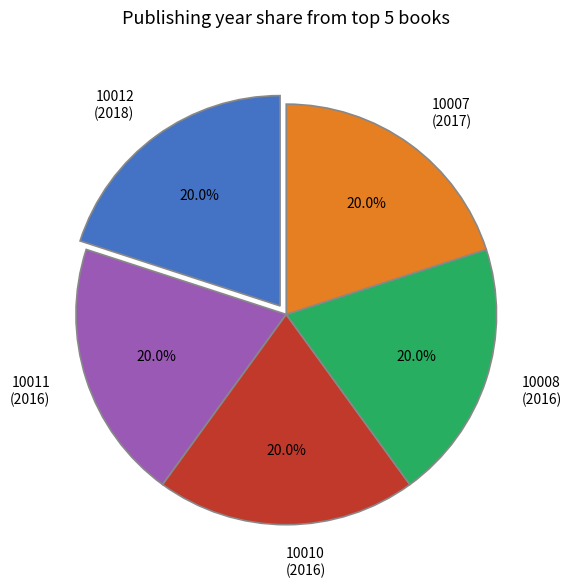

Combined, do 10011 (2016) and 10010 (2016) account for over 50%?

No